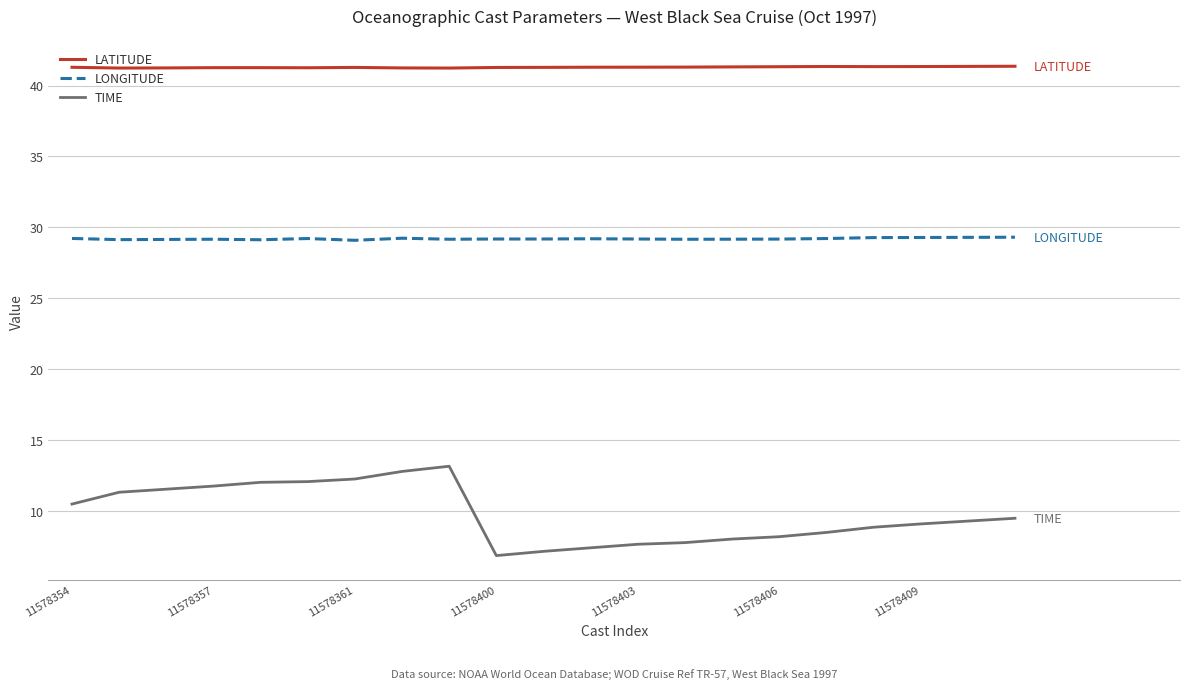

True or false: LONGITUDE and TIME intersect in this chart.

False